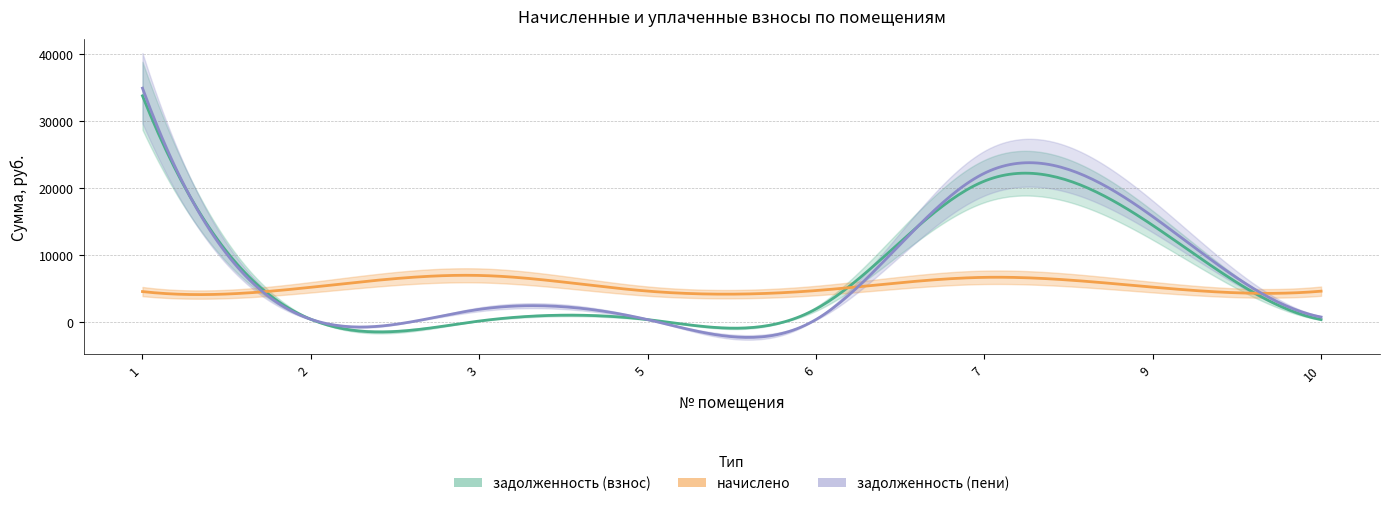

Reading right to left, list all the values displayed in this chart.

задолженность (взнос): 385.3	14444.4	21030.7	1971.6	386.2	171.5	433.7	33750.2
начислено: 4623.5	5227.1	6684.7	4714.7	4634.9	6969.5	5204.3	4566.6
задолженность (пени): 770.6	15751.1	22201.9	392.9	386.2	1913.9	433.7	34891.8